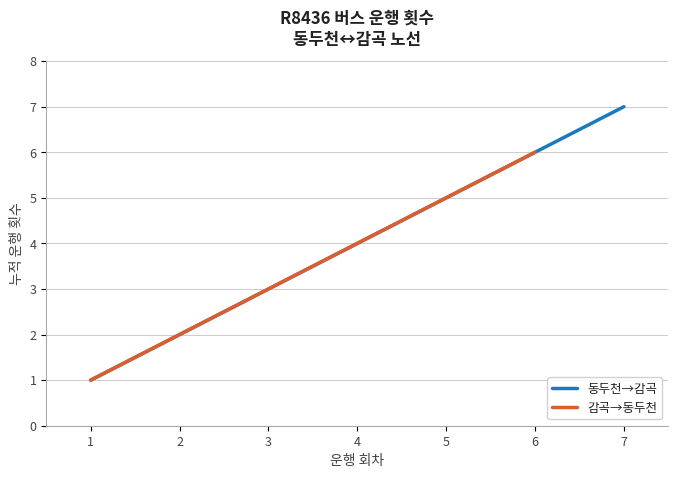

List the labels in order of 동두천→감곡 value, smallest first.

1, 2, 3, 4, 5, 6, 7